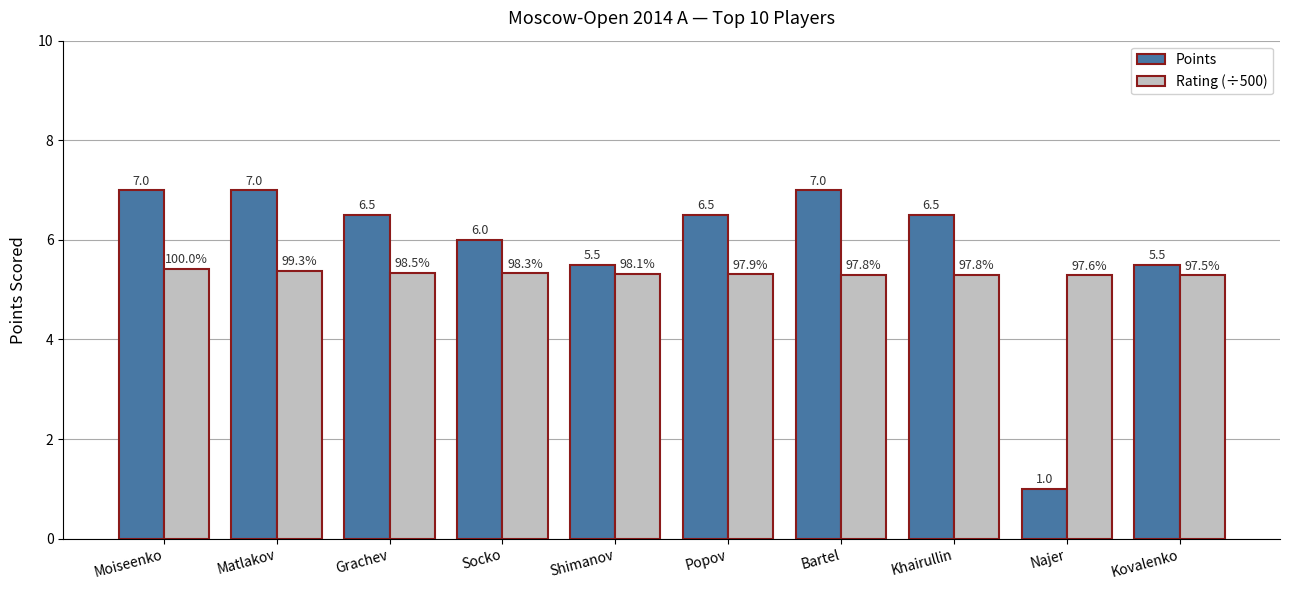

Which series has the largest total across all categories?

Points